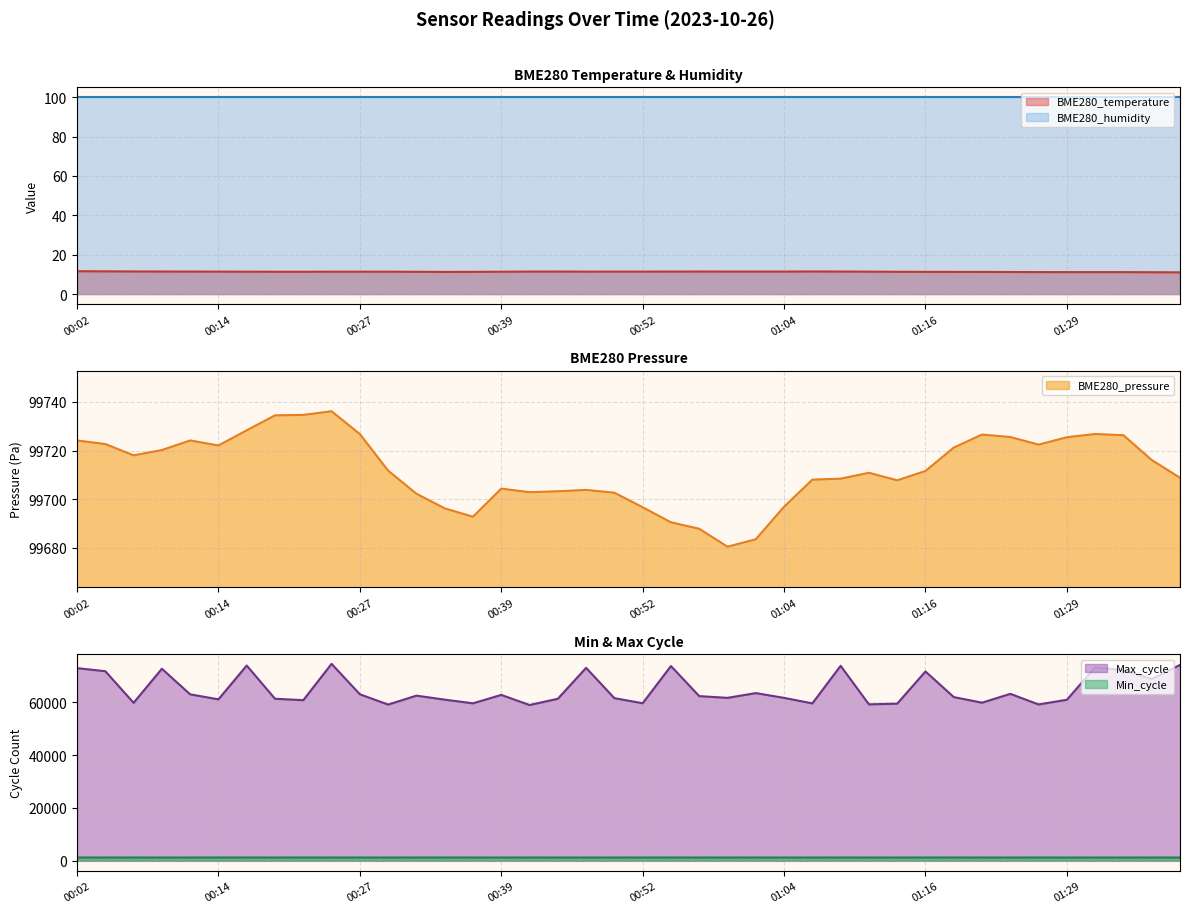

The Min_cycle series shows 466.1 at 01:37. True or false?

False